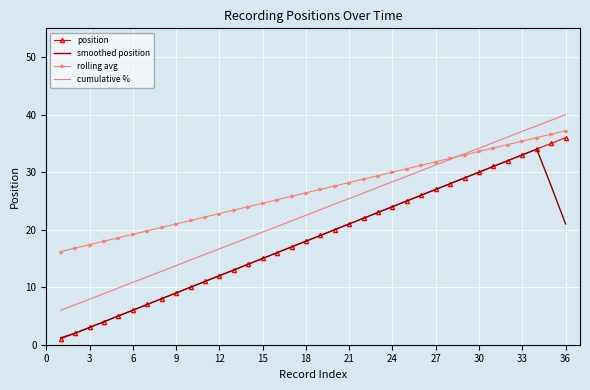

True or false: rolling avg and smoothed position cross at least once.

False